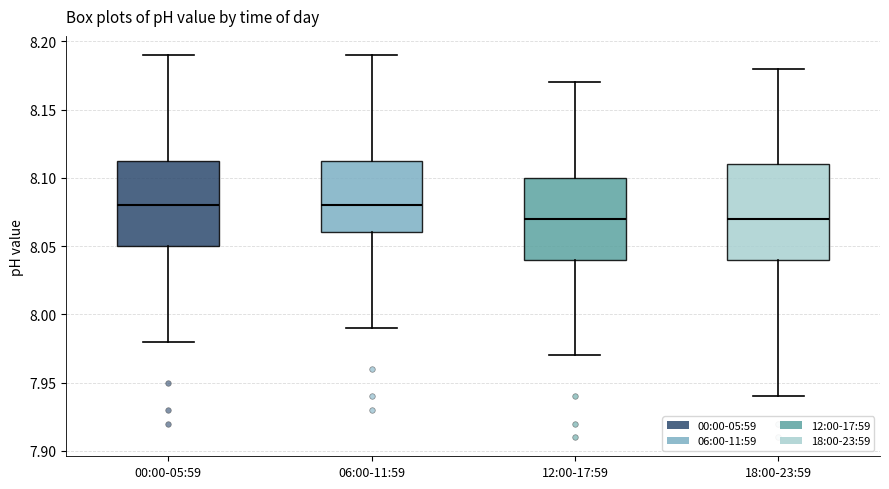

Where is the upper edge of the box for 06:00-11:59 on the y-axis? The values are not printed on the chart, so give them approximately, as read against the axis.

8.115